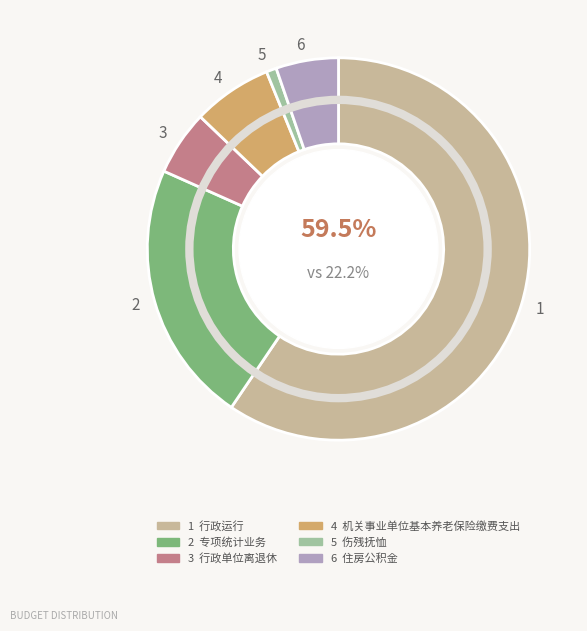

Between 伤残抚恤 and 行政单位离退休, which is larger?

行政单位离退休